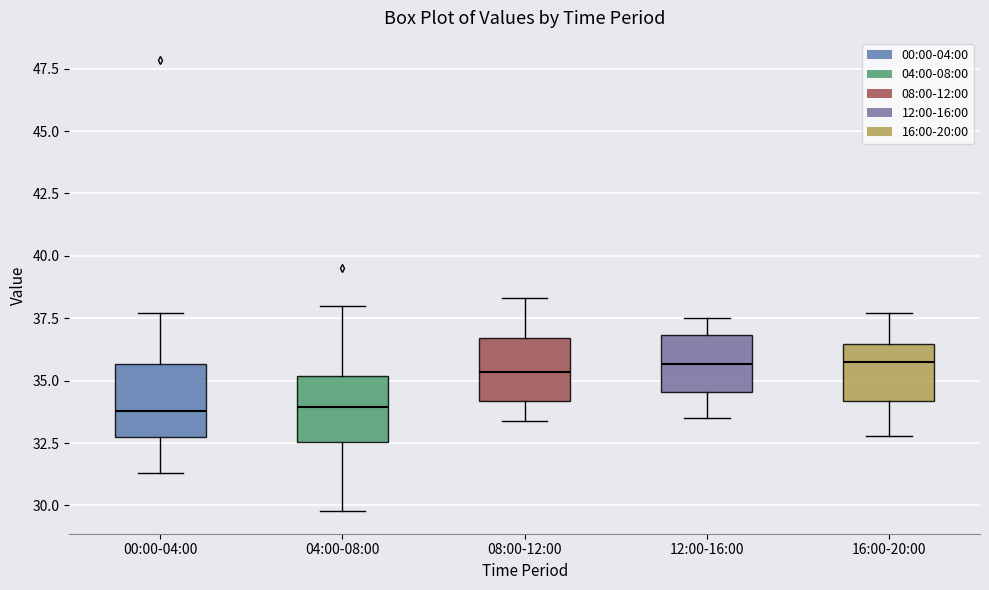

Reading left to right, read every box against the y-axis: the position of its median line, the range the box covers, and the ends of its whiskers. The values are not printed on the chart, so give them approximately, as read against the axis.

00:00-04:00: median 34.0, box 33.0 to 35.5, whiskers 31.5 to 37.5
04:00-08:00: median 34.0, box 32.5 to 35.0, whiskers 30.0 to 38.0
08:00-12:00: median 35.5, box 34.0 to 36.5, whiskers 33.5 to 38.5
12:00-16:00: median 35.5, box 34.5 to 37.0, whiskers 33.5 to 37.5
16:00-20:00: median 36.0, box 34.0 to 36.5, whiskers 33.0 to 37.5